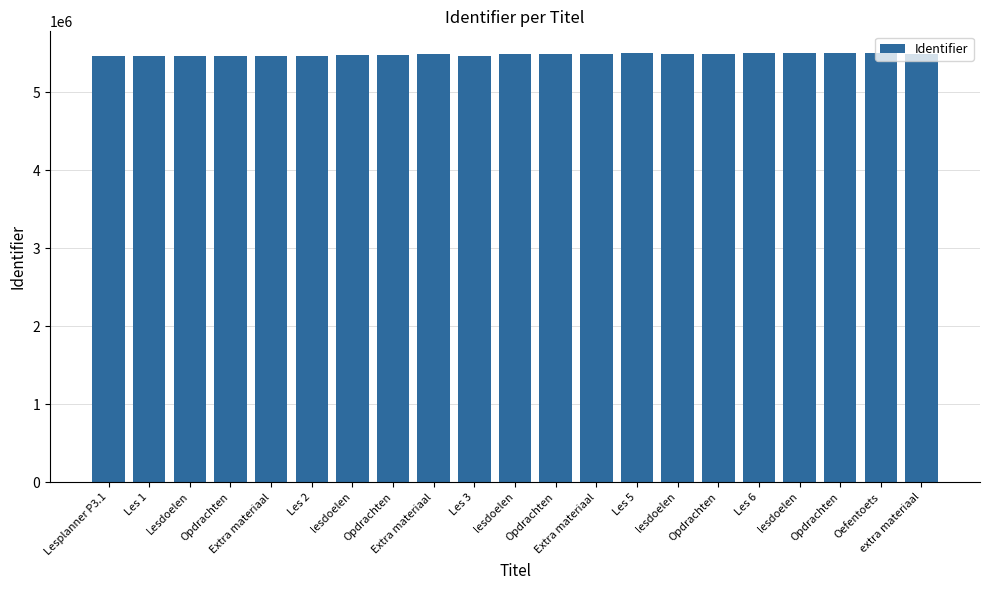

How many categories are shown in the chart?

21